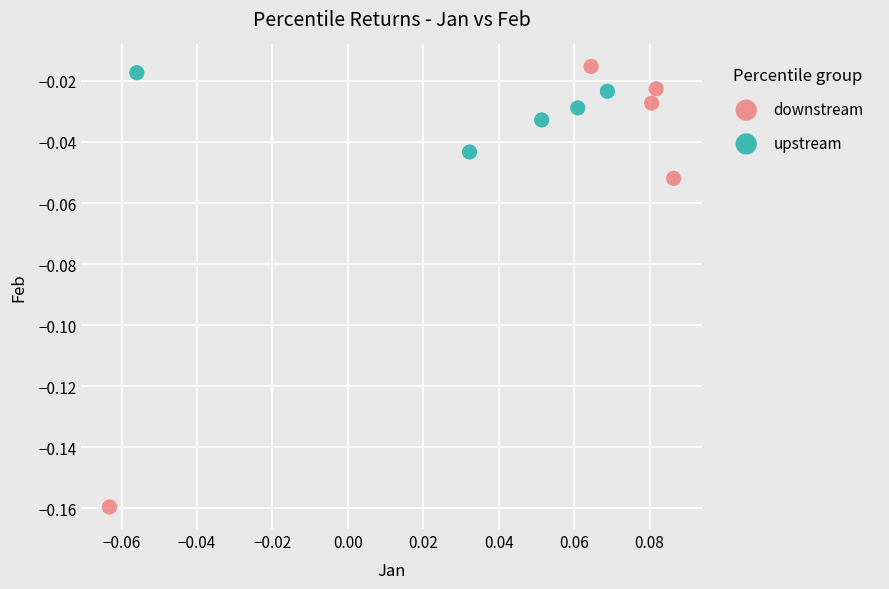

Which series reaches the maximum Y coordinate?

downstream